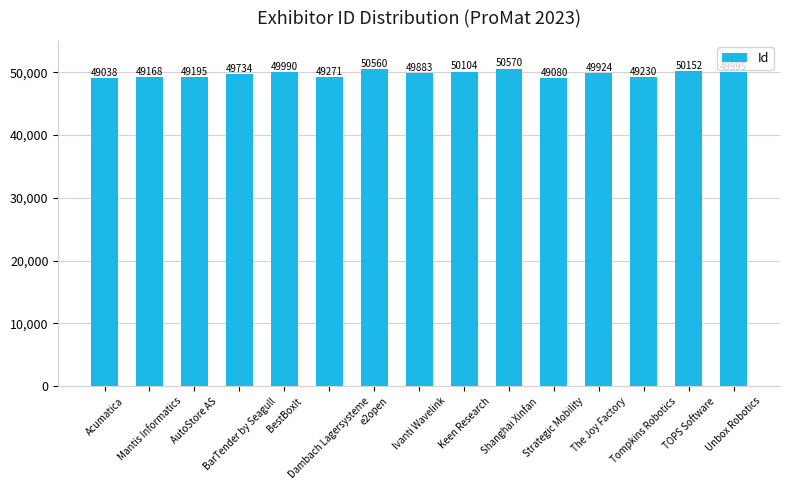

Approximately how many times larger is the value at Tompkins Robotics compared to TOPS Software?

1.0